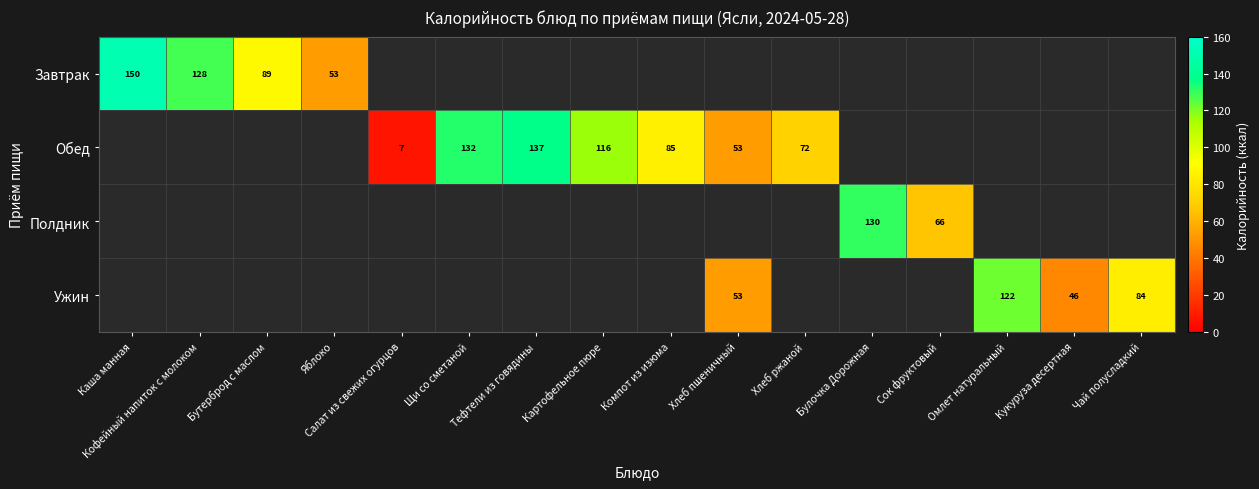

The Ужин series shows 46.0 at Кукуруза десертная. True or false?

True